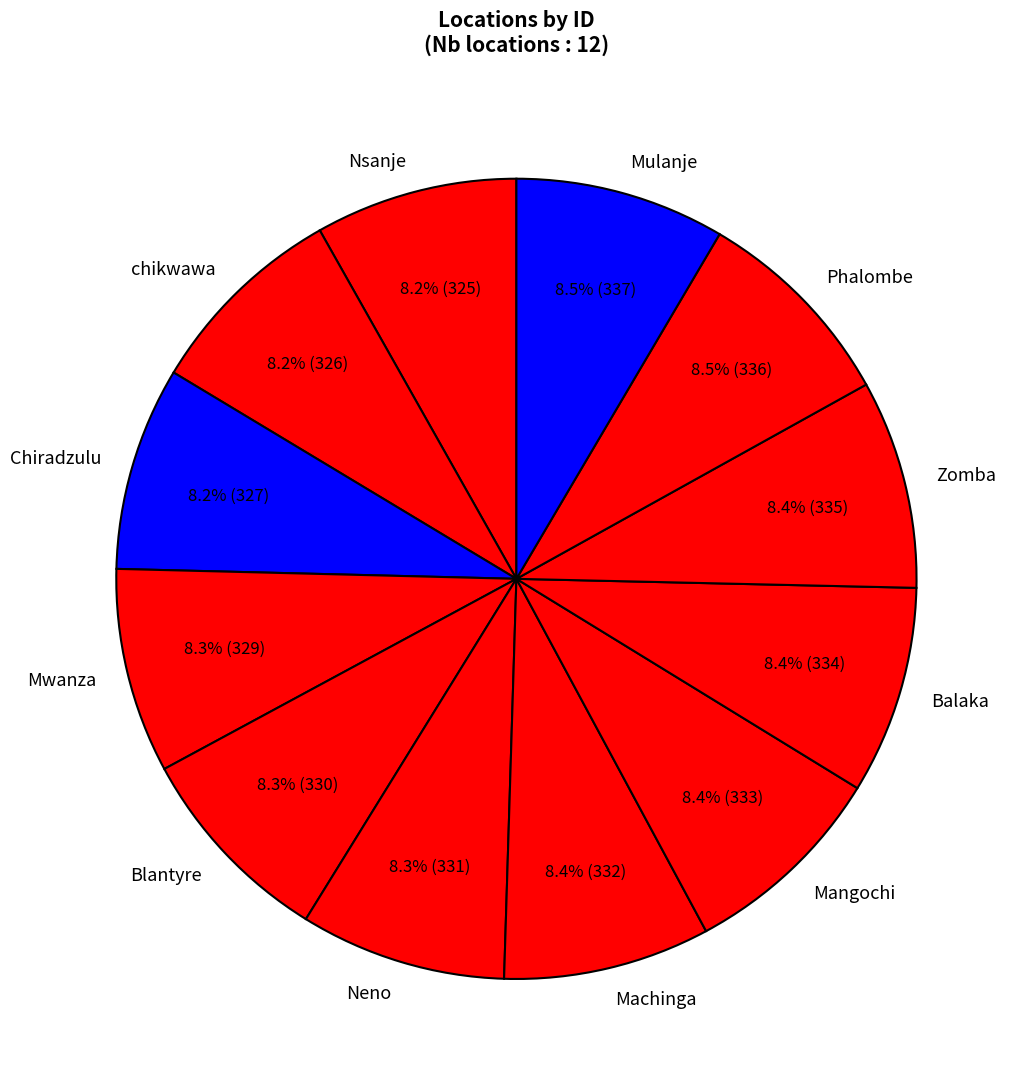

What percentage is the Blantyre slice, to the nearest percent?

8%